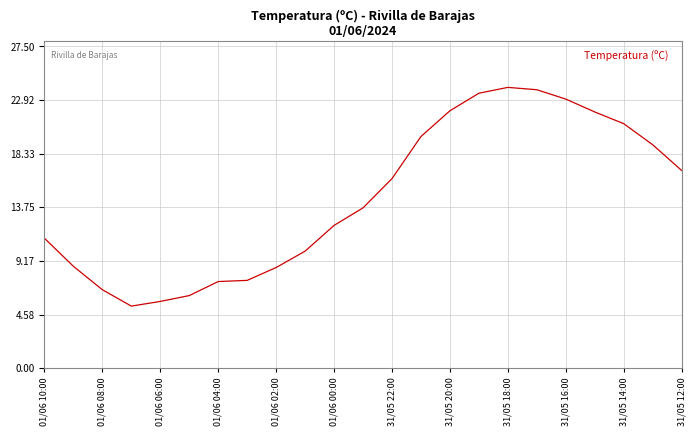

Is this an area chart (filled region under the line)?

No